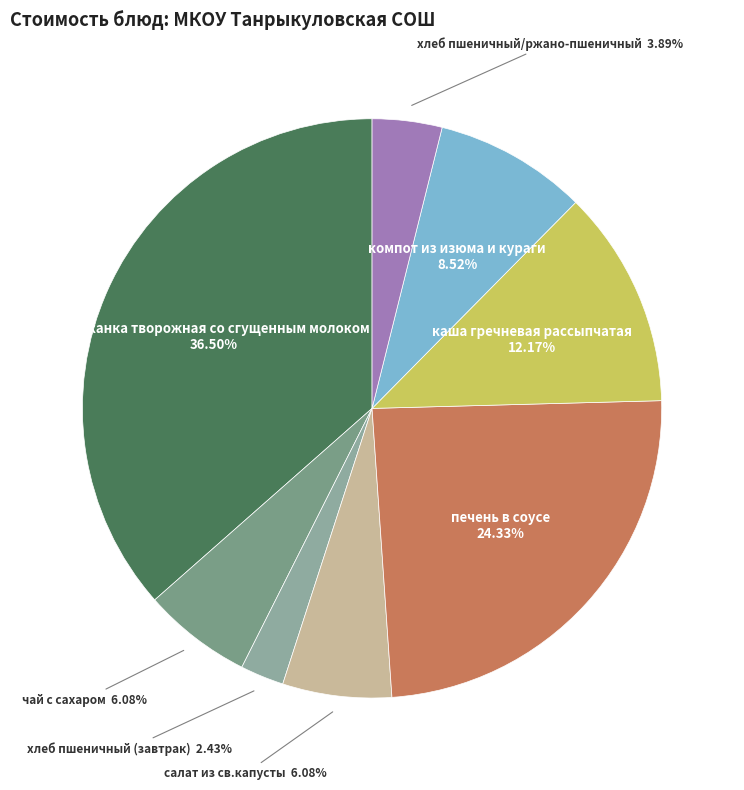

How many slices are in this pie chart?

8